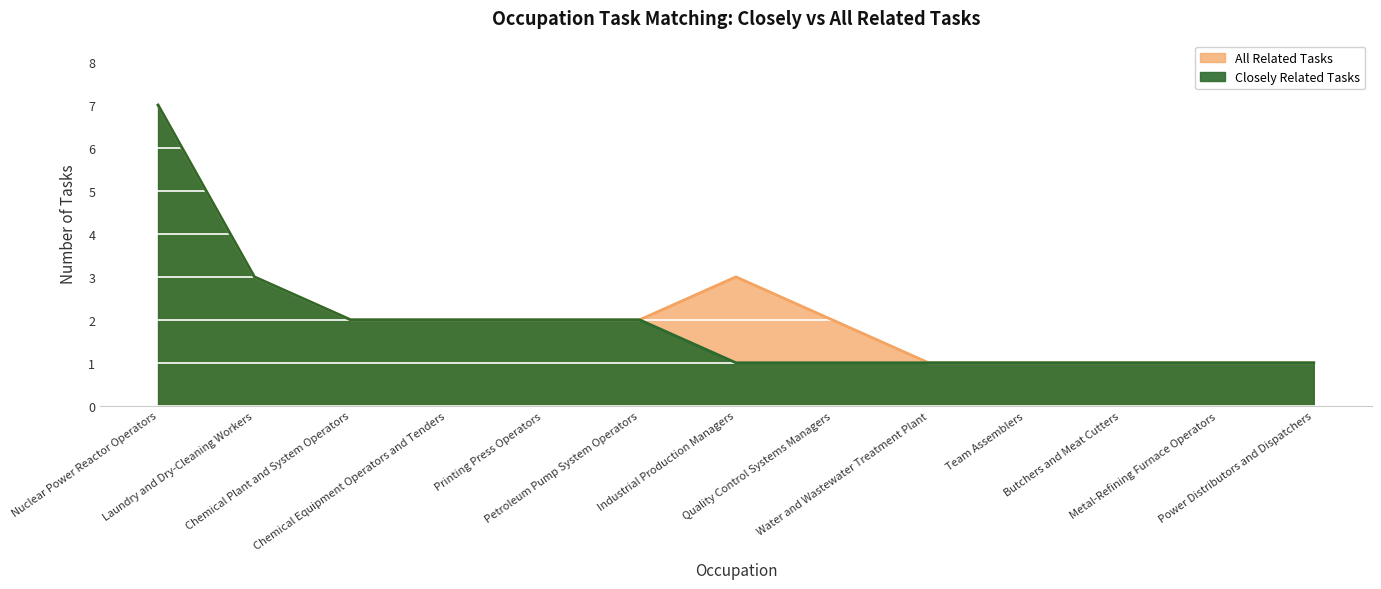

True or false: All Related Tasks has a value of 3 at Chemical Equipment Operators and Tenders.

False